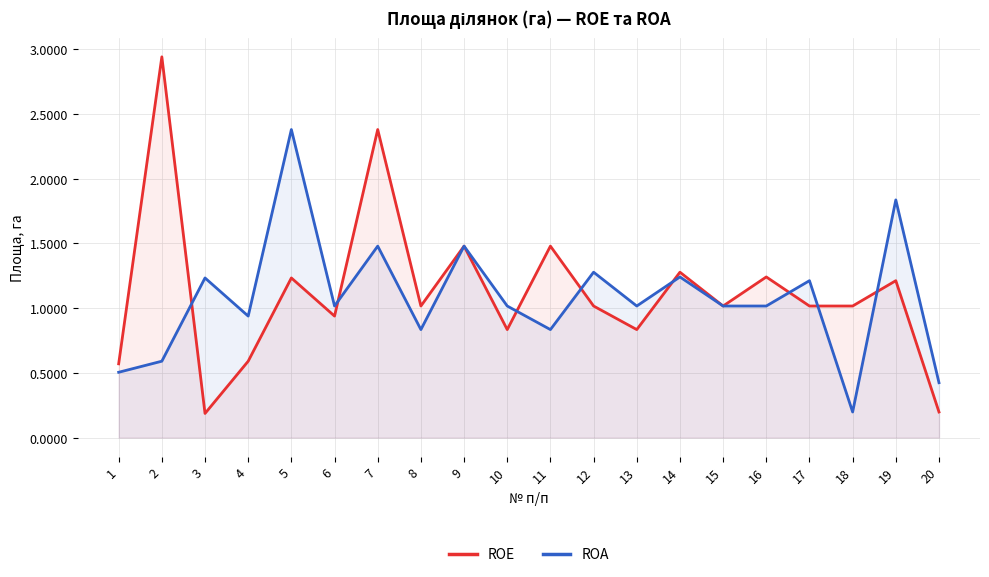

Where do ROE and ROA first cross each other?

2 and 3